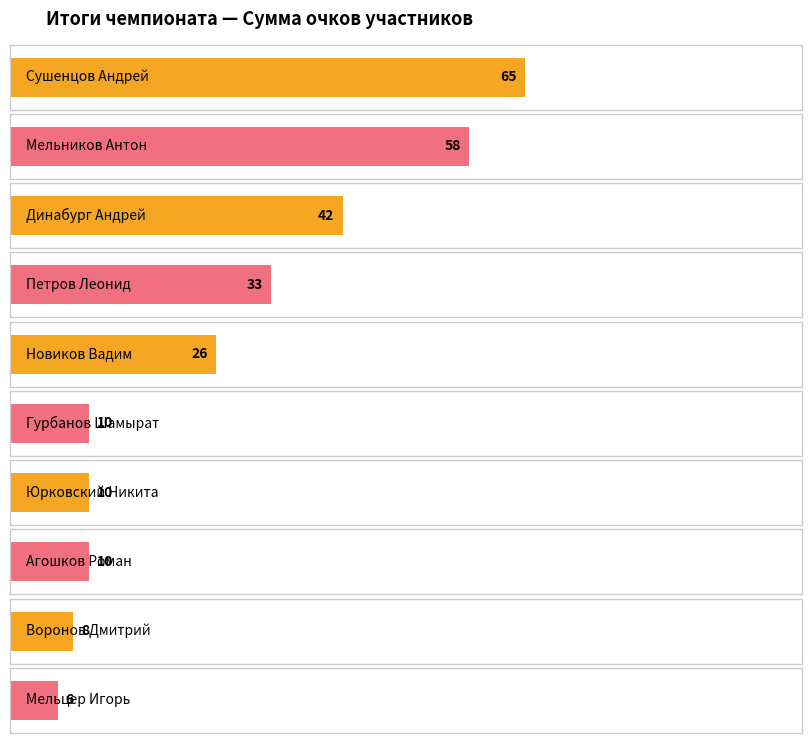

How many categories are shown in the chart?

10